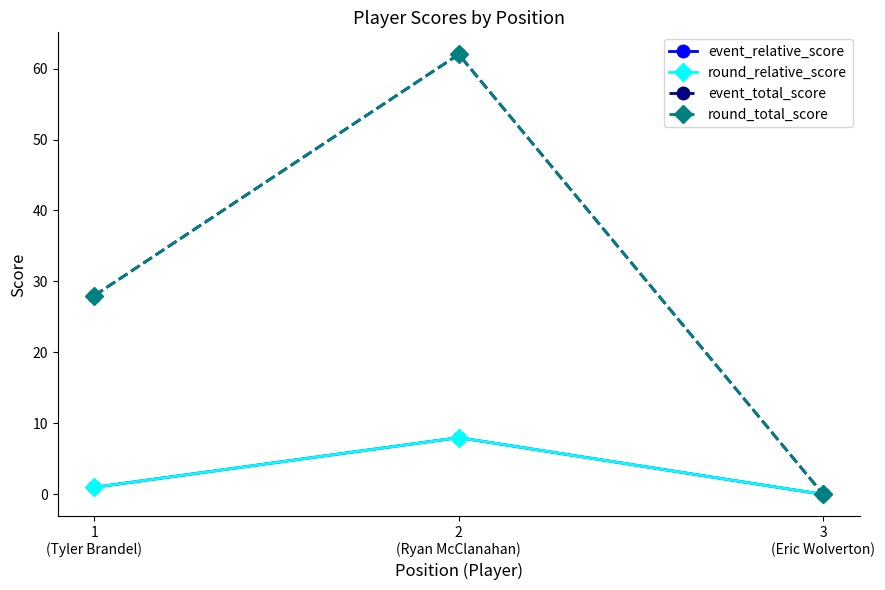

The round_relative_score series shows -4 at 3
(Eric Wolverton). True or false?

False